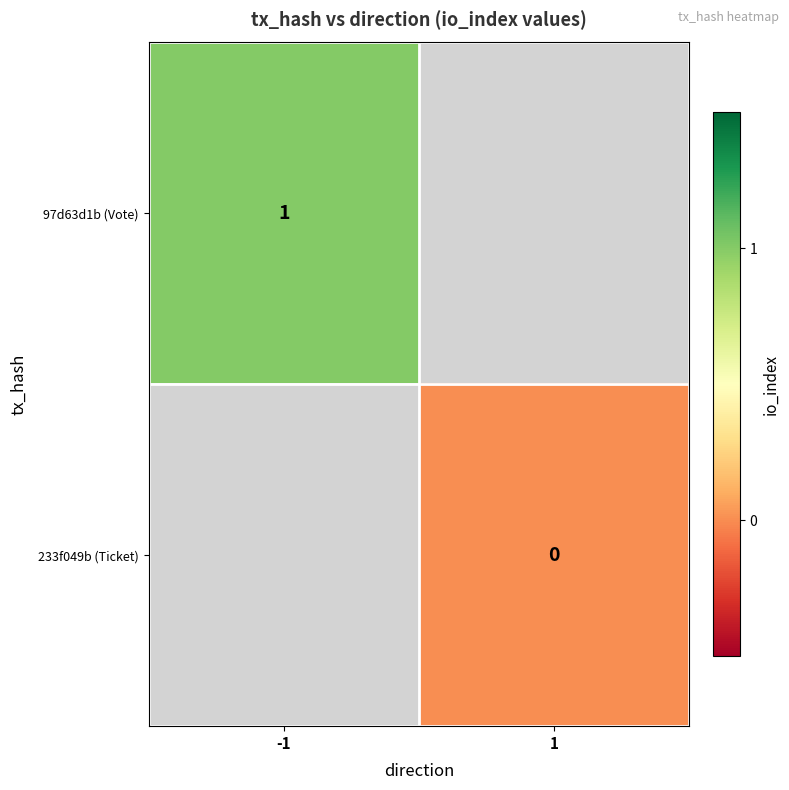

The value of 97d63d1b (Vote) at -1 is 2. True or false?

False